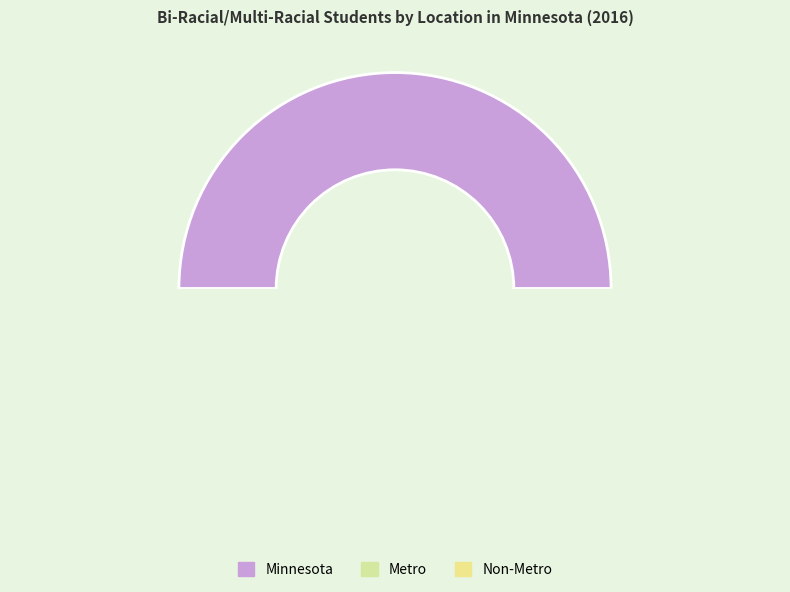

Which slice is the smallest?

Non-Metro